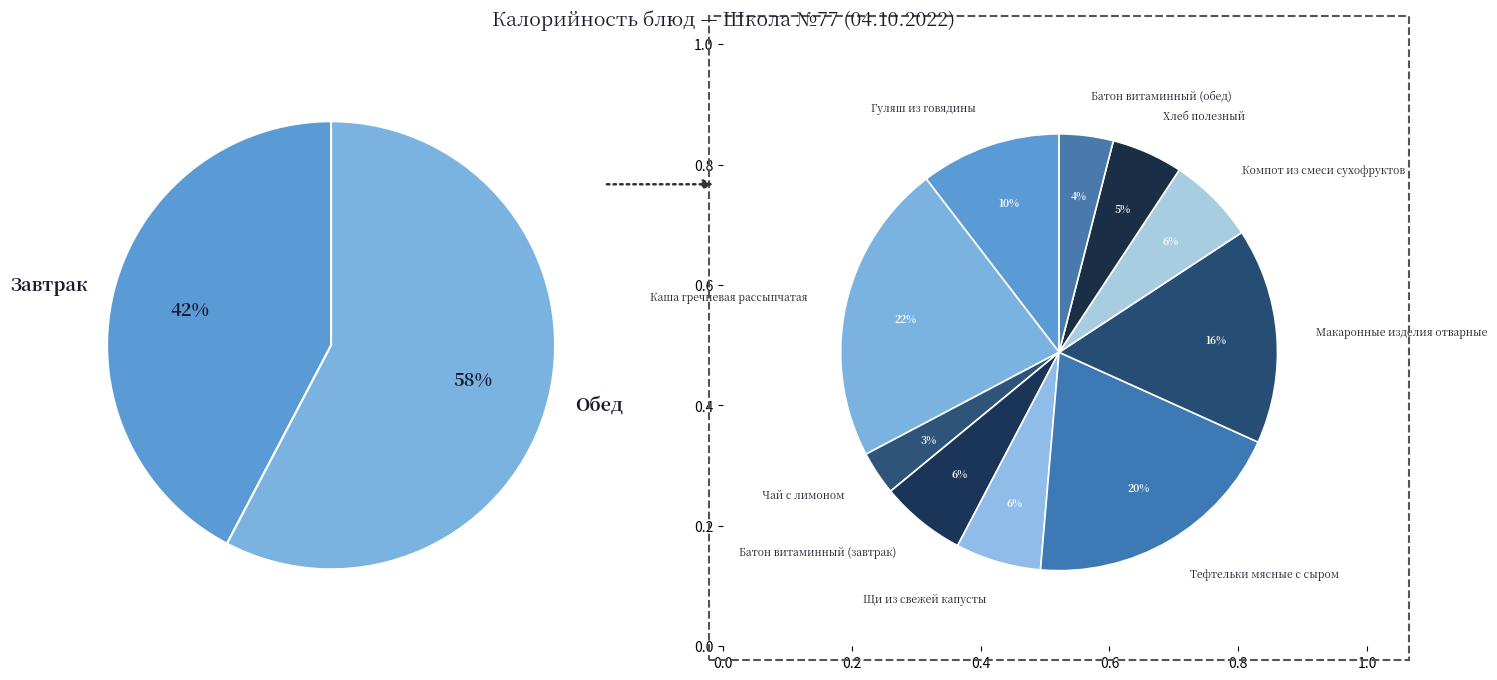

Does Компот из смеси сухофруктов represent more than half of the total?

No